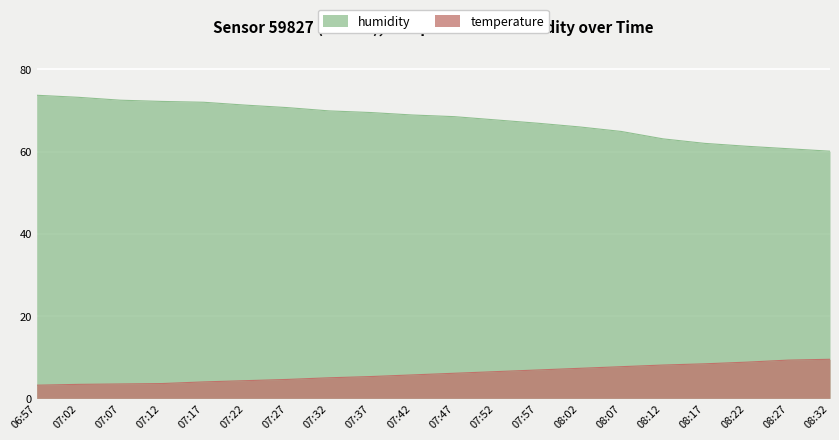

How many lines are shown in the chart?

2